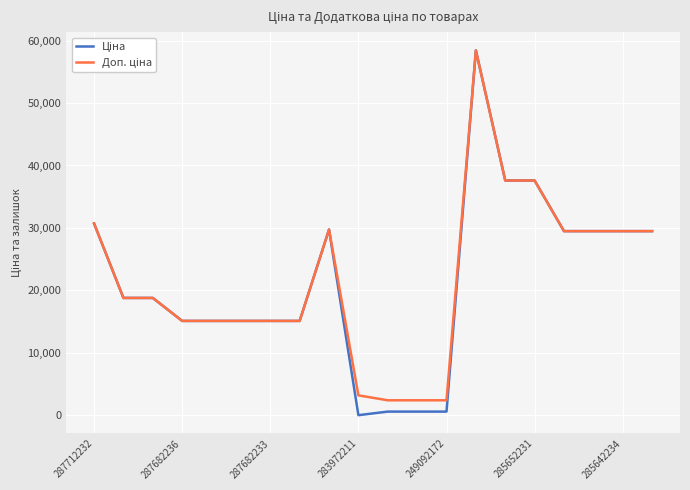

What is the minimum value for Ціна?

32.0